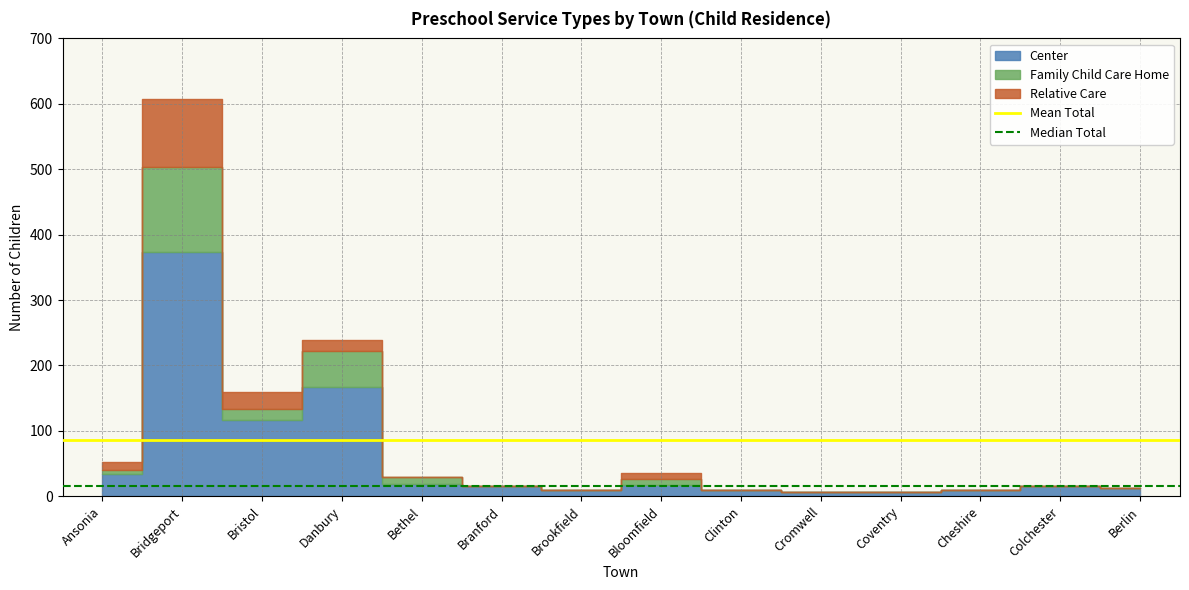

What is the value of the Median Total point at the 1st from the left?

16.0